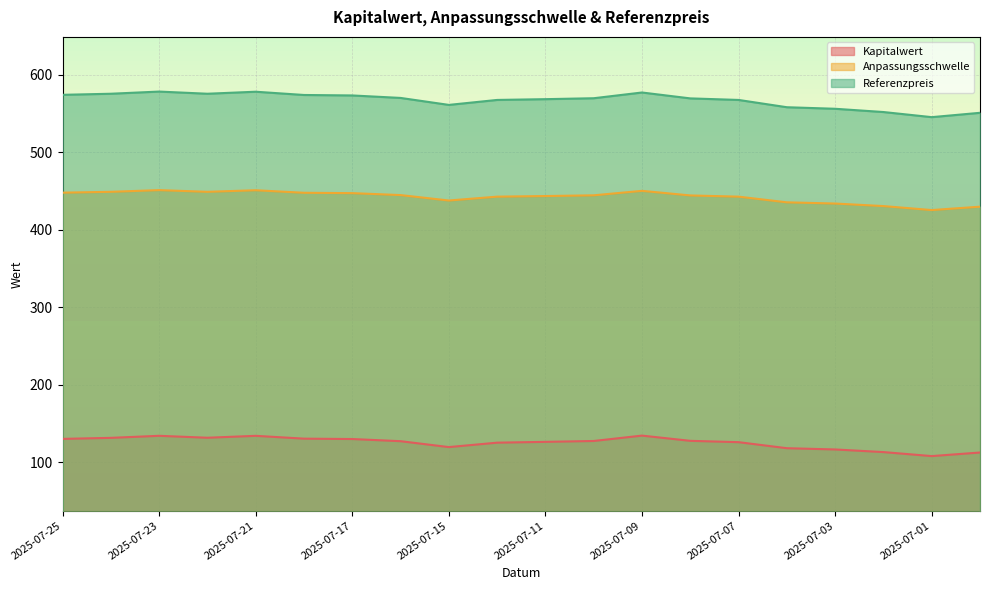

Reading left to right, transcribe all the data shown in this chart.

Kapitalwert: 2025-07-25=129.8	2025-07-24=131.2	2025-07-23=133.8	2025-07-22=131.3	2025-07-21=133.8	2025-07-18=130.2	2025-07-17=129.7	2025-07-16=126.9	2025-07-15=119.3	2025-07-14=125.0	2025-07-11=126.0	2025-07-10=127.2	2025-07-09=134.1	2025-07-08=127.3	2025-07-07=125.6	2025-07-04=117.8	2025-07-03=116.2	2025-07-02=112.8	2025-07-01=107.7	2025-06-30=112.3
Anpassungsschwelle: 2025-07-25=573.8	2025-07-24=575.2	2025-07-23=578.0	2025-07-22=575.2	2025-07-21=577.8	2025-07-18=573.6	2025-07-17=573.0	2025-07-16=569.8	2025-07-15=560.8	2025-07-14=567.2	2025-07-11=568.2	2025-07-10=569.4	2025-07-09=576.8	2025-07-08=569.2	2025-07-07=567.2	2025-07-04=557.8	2025-07-03=555.8	2025-07-02=551.6	2025-07-01=545.0	2025-06-30=550.6
Referenzpreis: 2025-07-25=447.6	2025-07-24=448.7	2025-07-23=450.8	2025-07-22=448.7	2025-07-21=450.7	2025-07-18=447.4	2025-07-17=446.9	2025-07-16=444.4	2025-07-15=437.4	2025-07-14=442.4	2025-07-11=443.2	2025-07-10=444.1	2025-07-09=449.9	2025-07-08=444.0	2025-07-07=442.4	2025-07-04=435.1	2025-07-03=433.5	2025-07-02=430.2	2025-07-01=425.1	2025-06-30=429.5